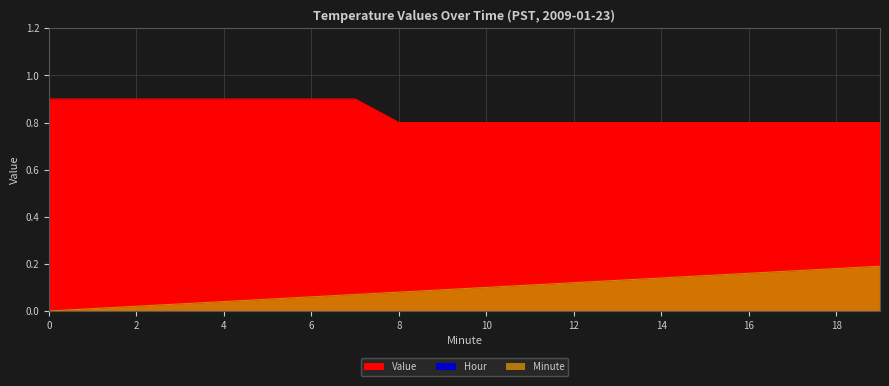

Which series has the largest range (max minus min)?

Minute